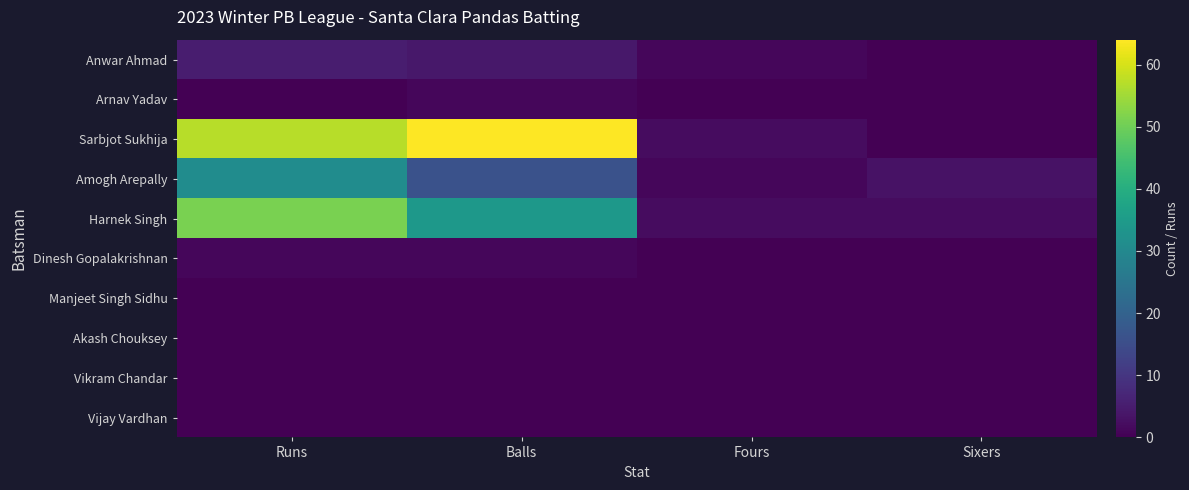

What is the greatest value displayed?

64